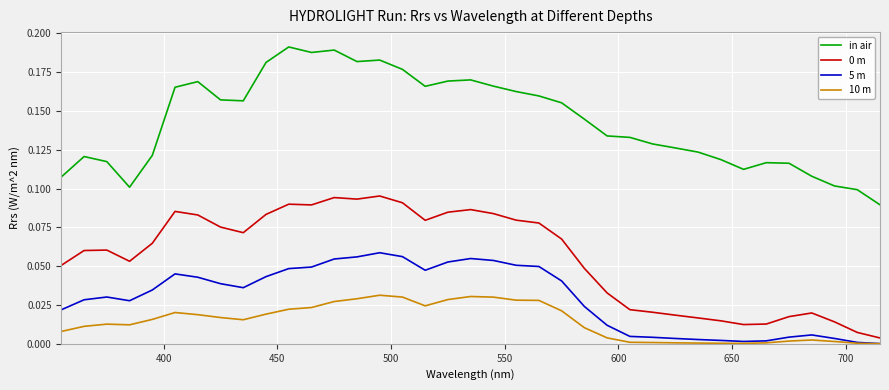

True or false: 10 m and 0 m cross at least once.

False